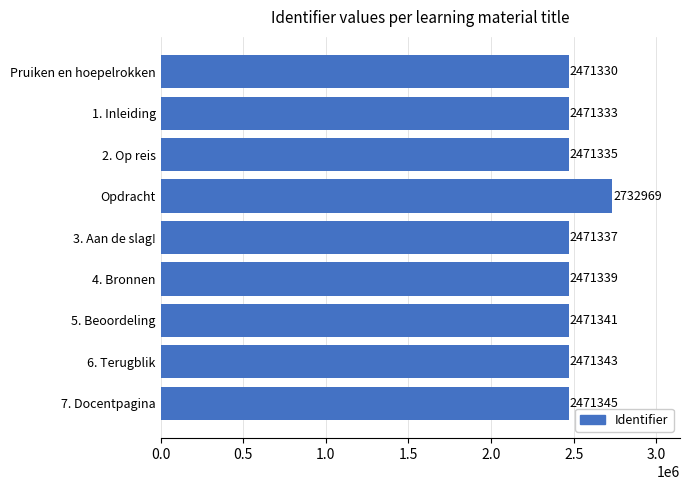

What is the difference between the values at 4. Bronnen and 6. Terugblik?

4